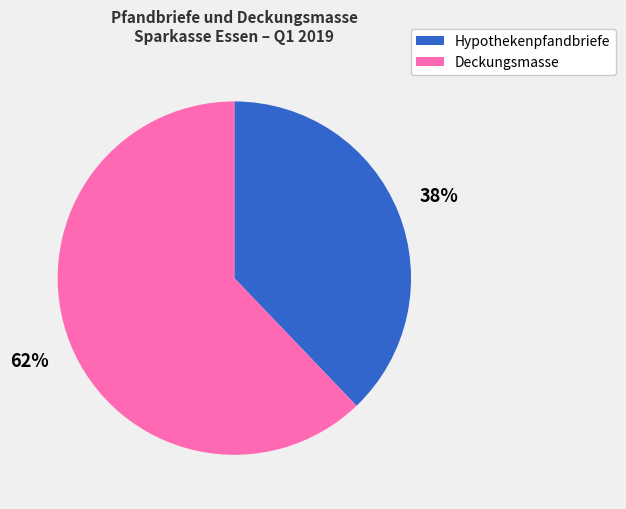

Which slice is the largest?

Deckungsmasse